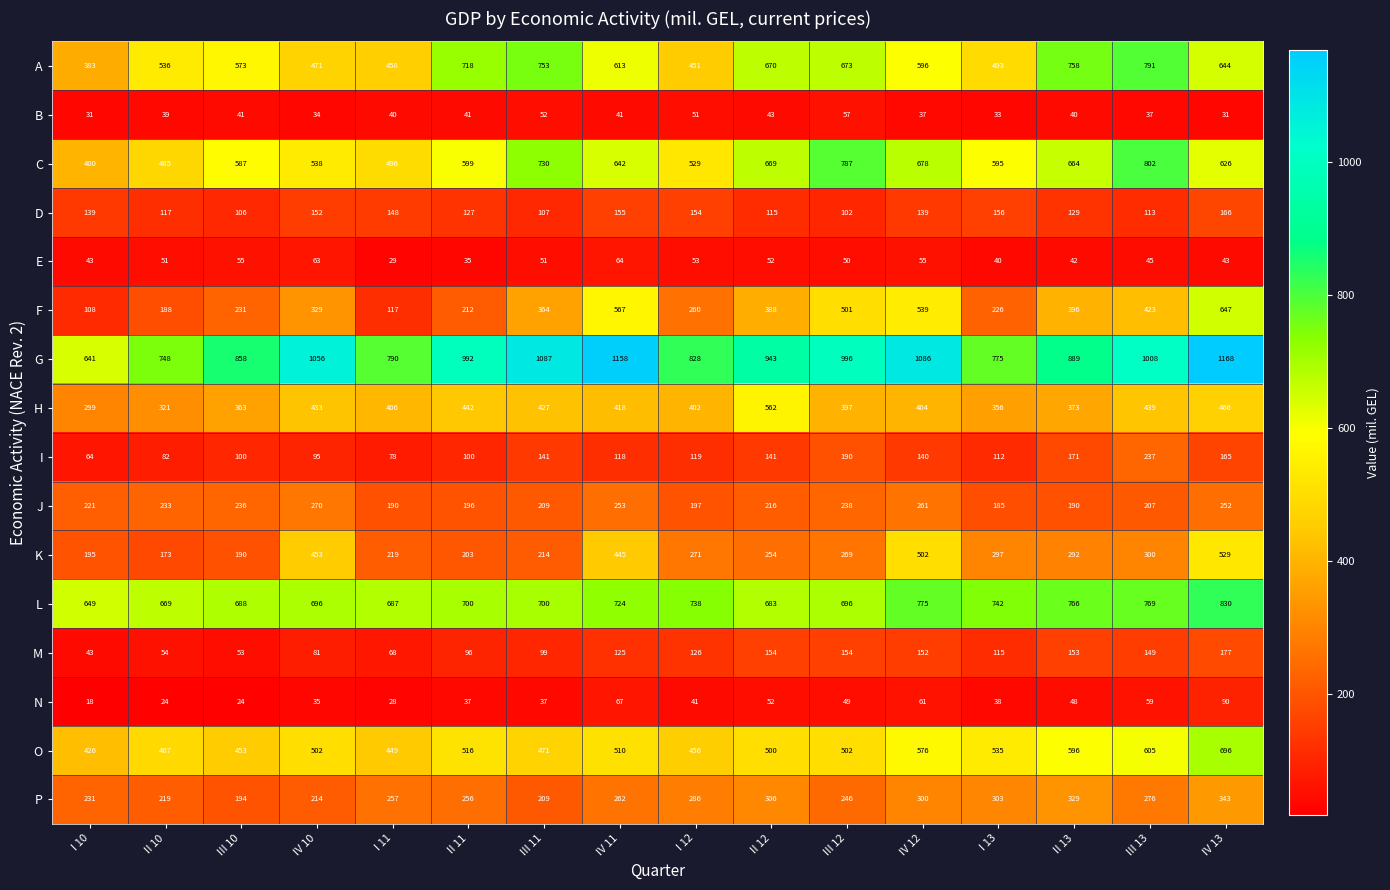

What is the difference between the maximum and second lowest values in the M series?

124